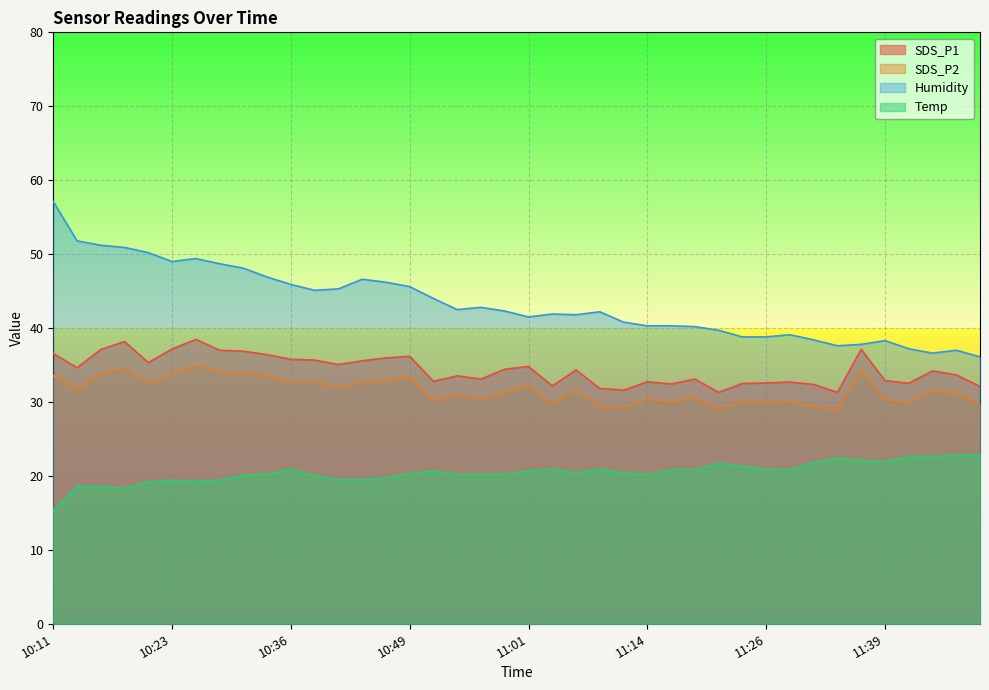

What position from the right is 11:45?

3